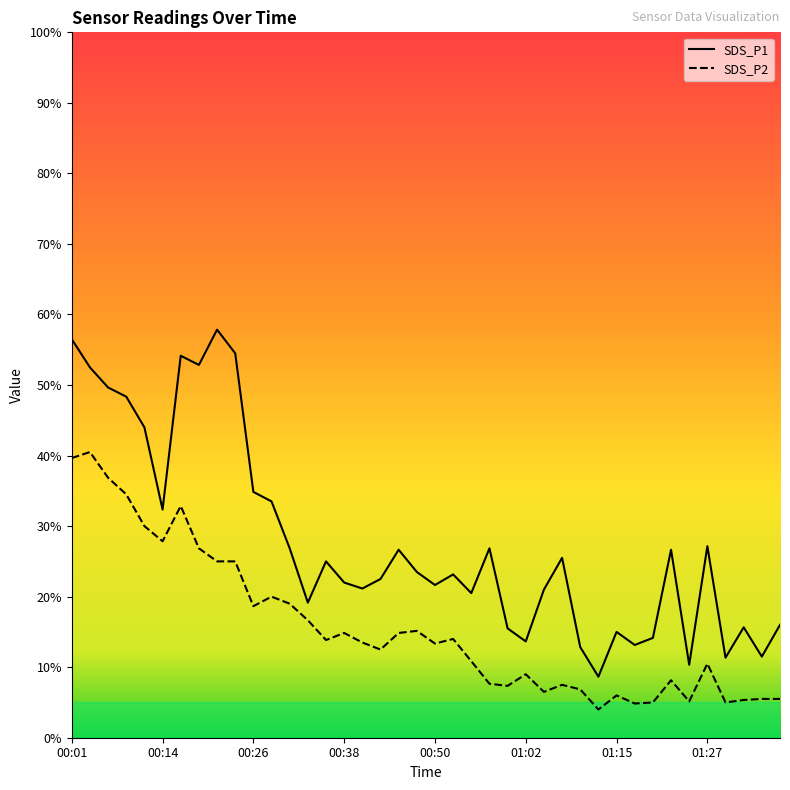

What position from the left is 01:05?

27